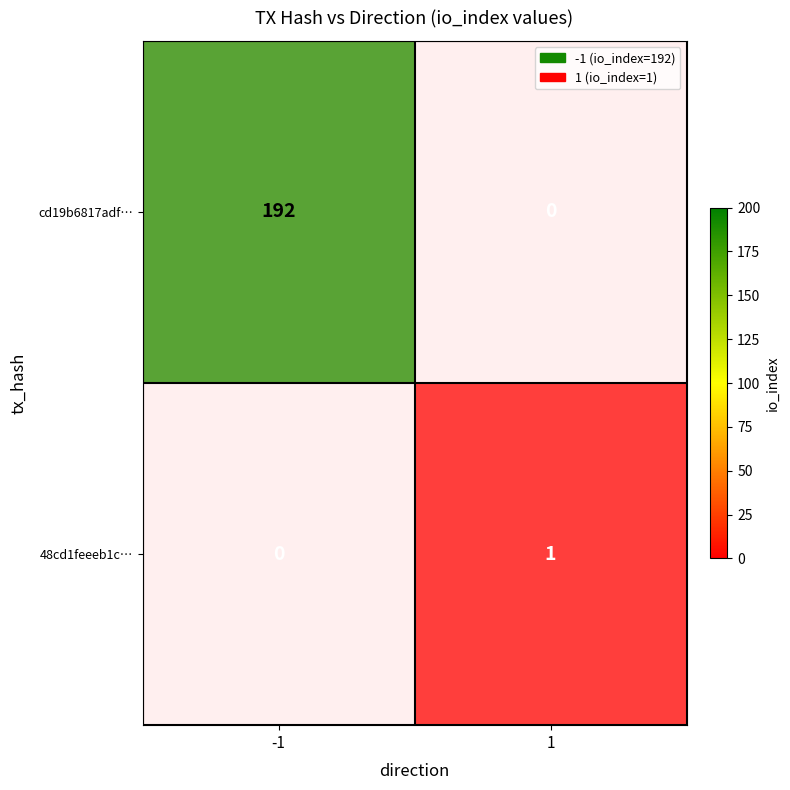

What is the difference between the highest and lowest values at -1?

192